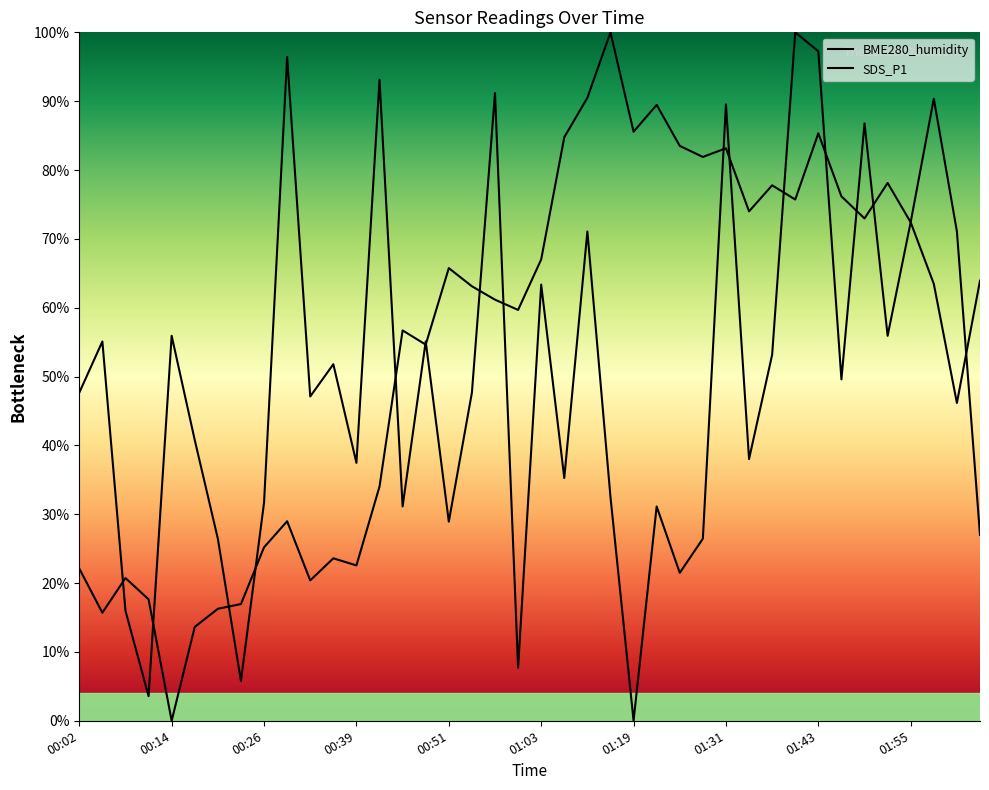

What is the label of the 2nd point from the right?

02:02